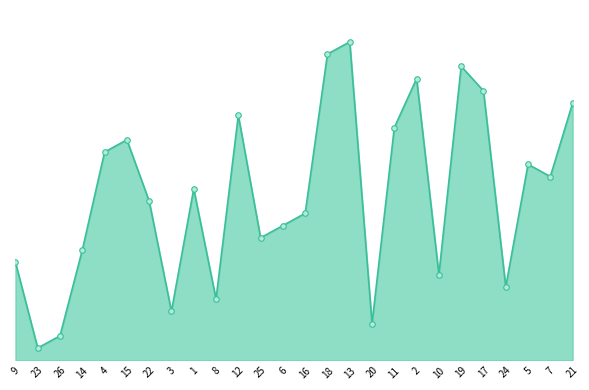

Where does the data first go above 14?

4